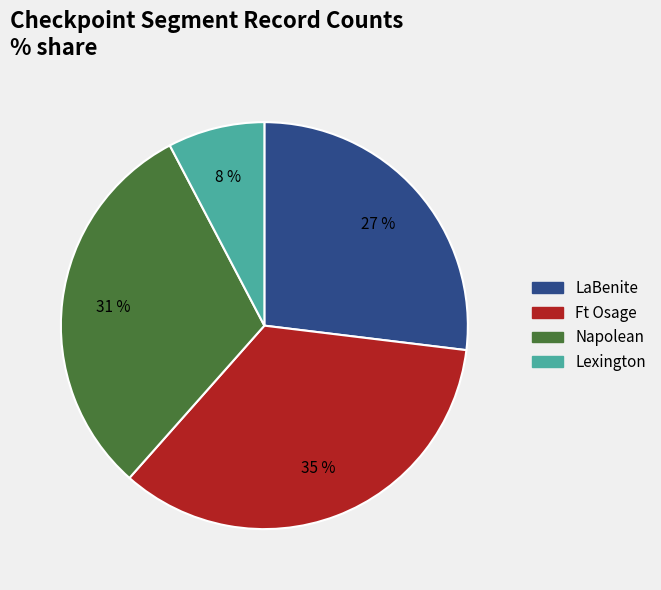

Approximately how many times larger is the value at Ft Osage compared to Napolean?

1.1